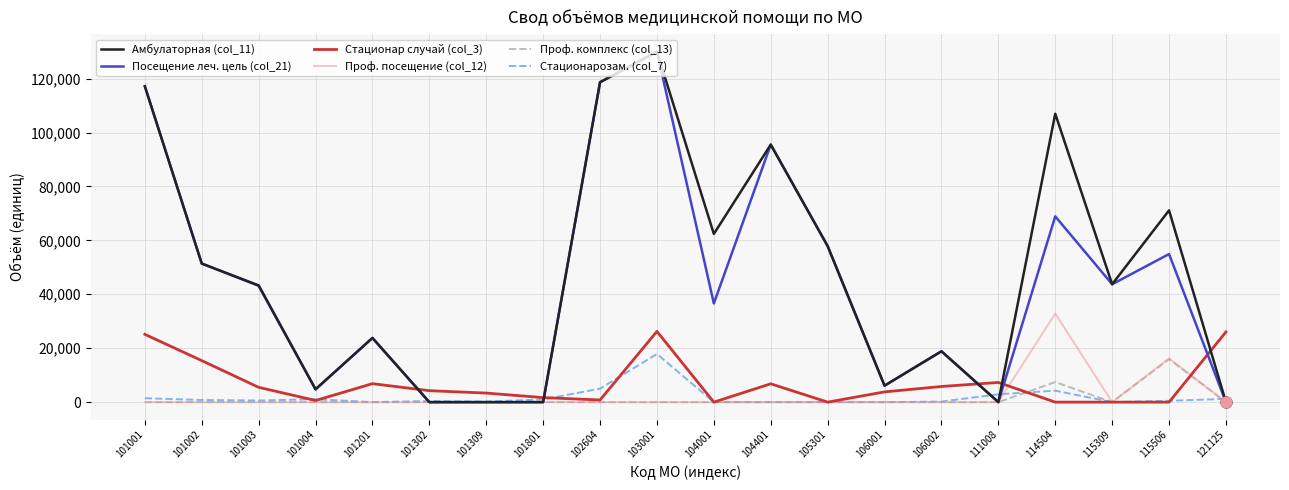

At how many categories does at least one series exceed 100791?

4